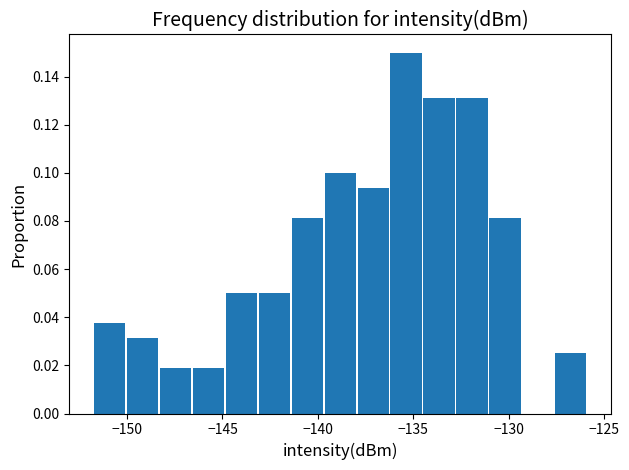

Around what value on the x-axis is the tallest bar? Give the approximate position of its centre, as read against the axis.

-135.5